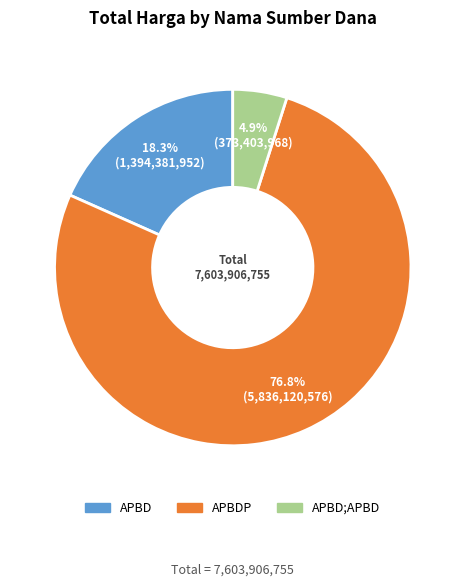

Is there a majority slice in this chart?

Yes